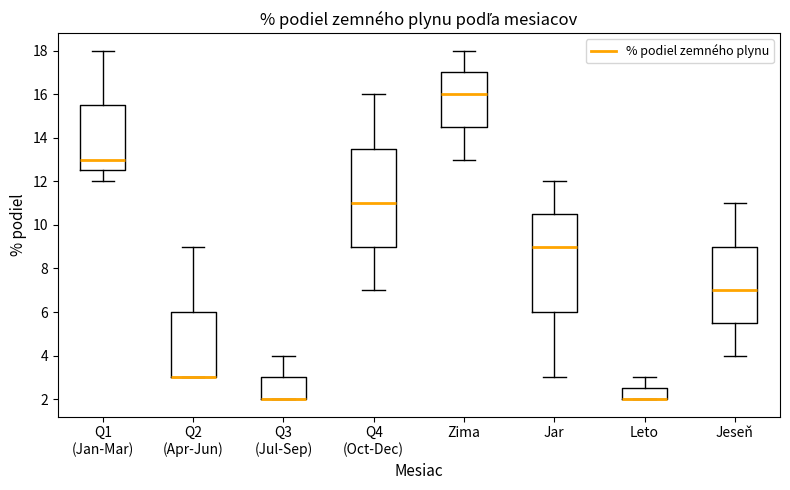

Reading left to right, transcribe this box plot: for each box, give where its median line is, the range the box spans, and where its two whiskers end, as read against the y-axis. The values are not printed on the chart, so give them approximately, as read against the axis.

Q1 (Jan-Mar): median 13.0, box 12.6 to 15.6, whiskers 12.0 to 18.0
Q2 (Apr-Jun): median 3.0 (drawn on the box's lower edge), box 3.0 to 6.0, whiskers 3.0 to 9.0
Q3 (Jul-Sep): median 2.0 (drawn on the box's lower edge), box 2.0 to 3.0, whiskers 2.0 to 4.0
Q4 (Oct-Dec): median 11.0, box 9.0 to 13.6, whiskers 7.0 to 16.0
Zima: median 16.0, box 14.6 to 17.0, whiskers 13.0 to 18.0
Jar: median 9.0, box 6.0 to 10.6, whiskers 3.0 to 12.0
Leto: median 2.0 (drawn on the box's lower edge), box 2.0 to 2.6, whiskers 2.0 to 3.0
Jeseň: median 7.0, box 5.6 to 9.0, whiskers 4.0 to 11.0